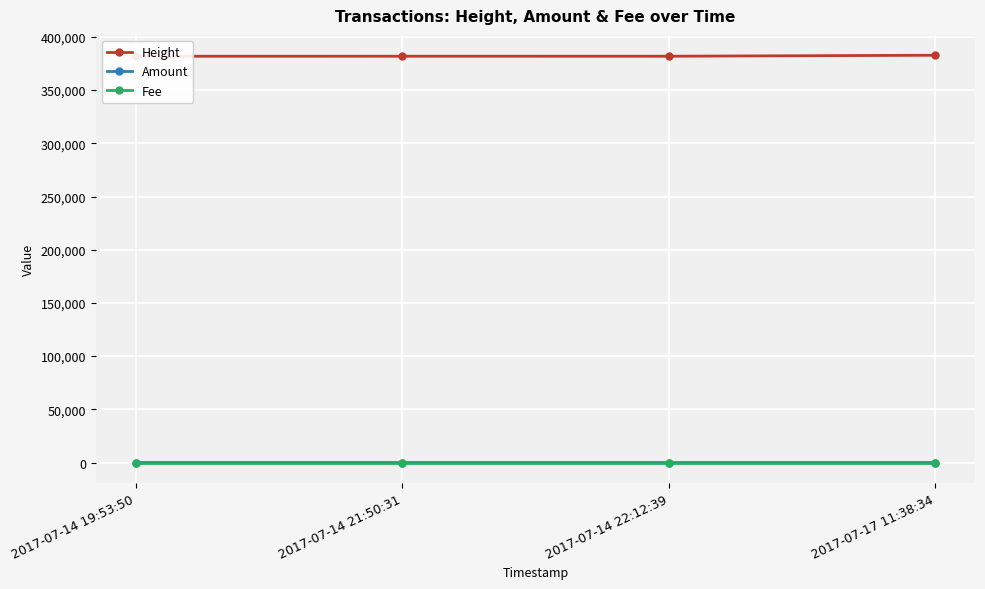

Reading right to left, transcribe all the data shown in this chart.

Height: 382760	381846	381840	381814
Amount: 0	0	0	11
Fee: 1	1	1	1